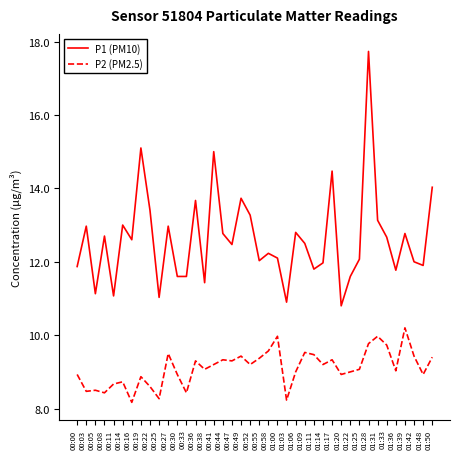

What is the greatest value displayed?

17.7